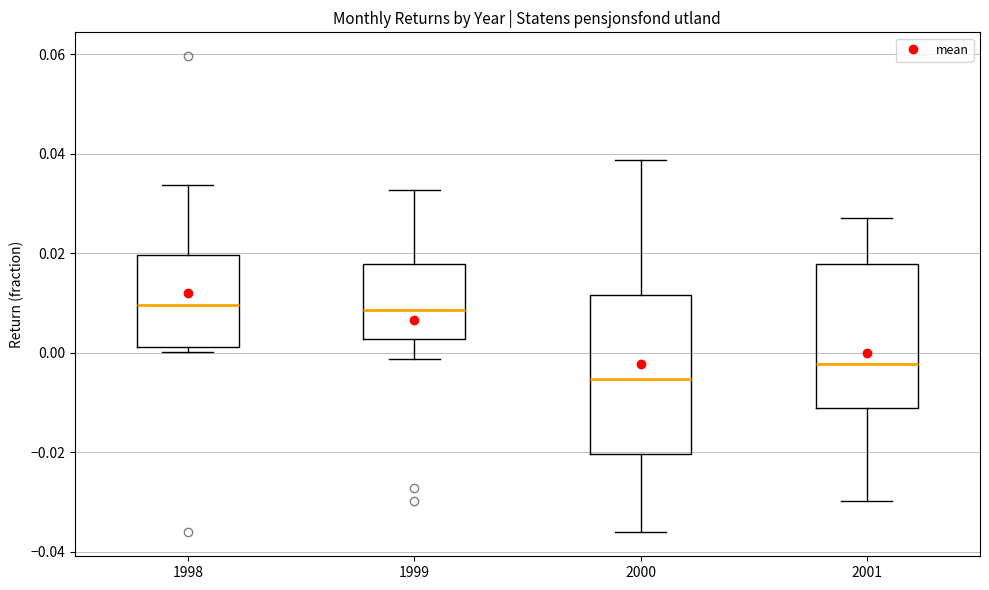

Reading left to right, transcribe this box plot: for each box, give where its median line is, the range the box spans, and where its two whiskers end, as read against the y-axis. The values are not printed on the chart, so give them approximately, as read against the axis.

1998: median 0.010, box 0.002 to 0.020, whiskers 0.000 to 0.034
1999: median 0.008, box 0.002 to 0.018, whiskers -0.002 to 0.032
2000: median -0.006, box -0.020 to 0.012, whiskers -0.036 to 0.038
2001: median -0.002, box -0.012 to 0.018, whiskers -0.030 to 0.028